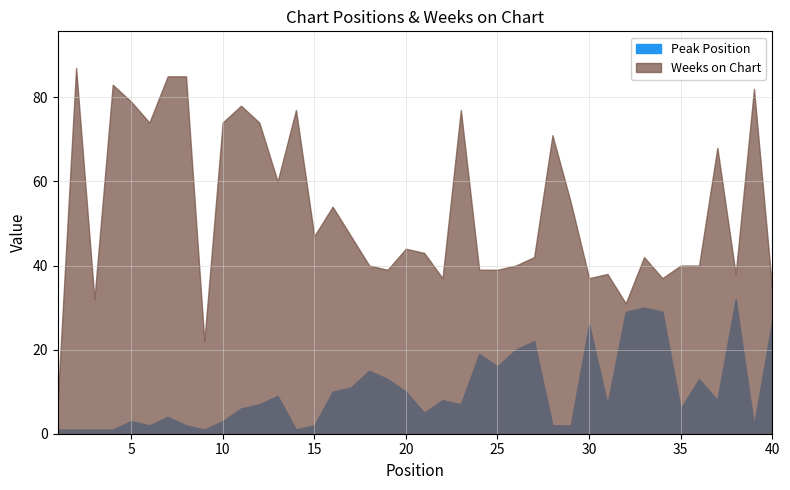

What is the total value across all series at 15?

49